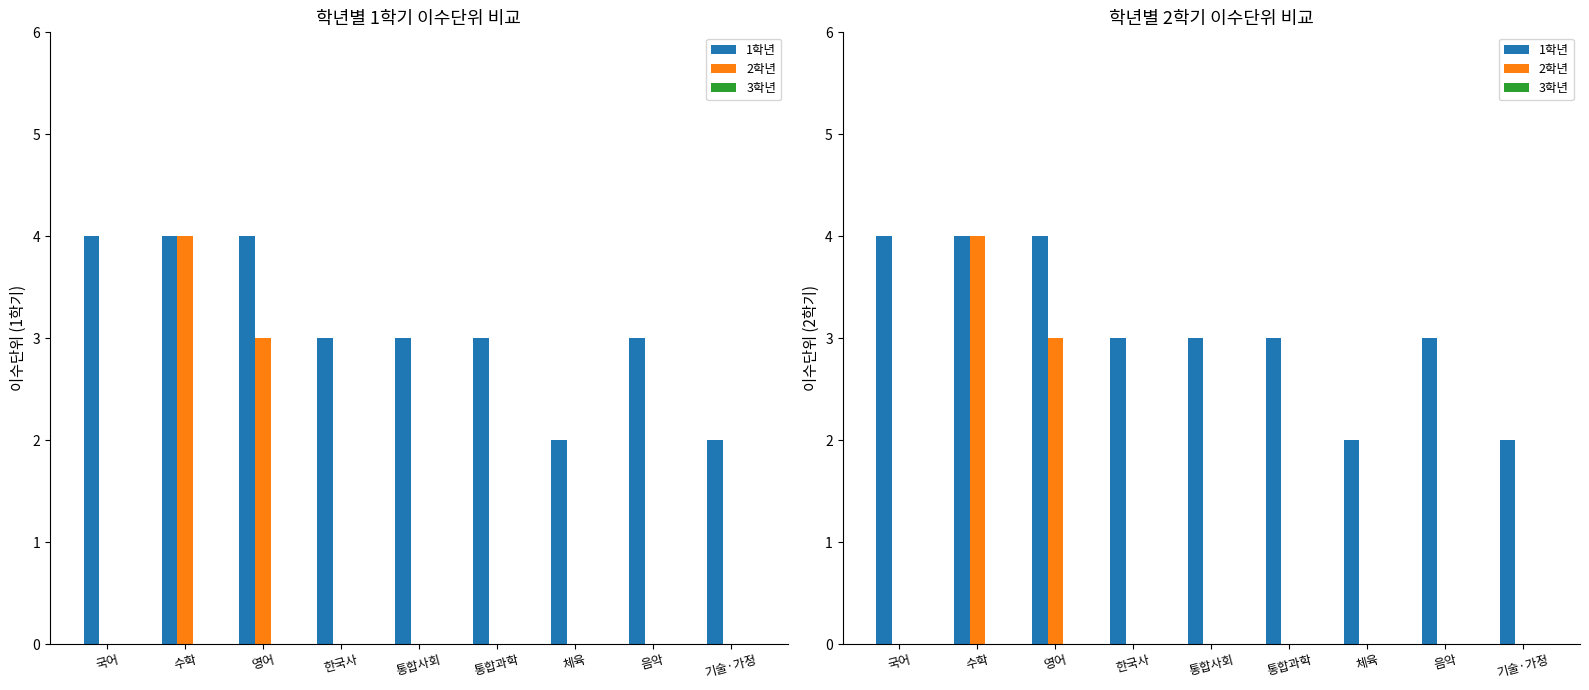

What is the difference between the highest and lowest values at 통합사회?

3